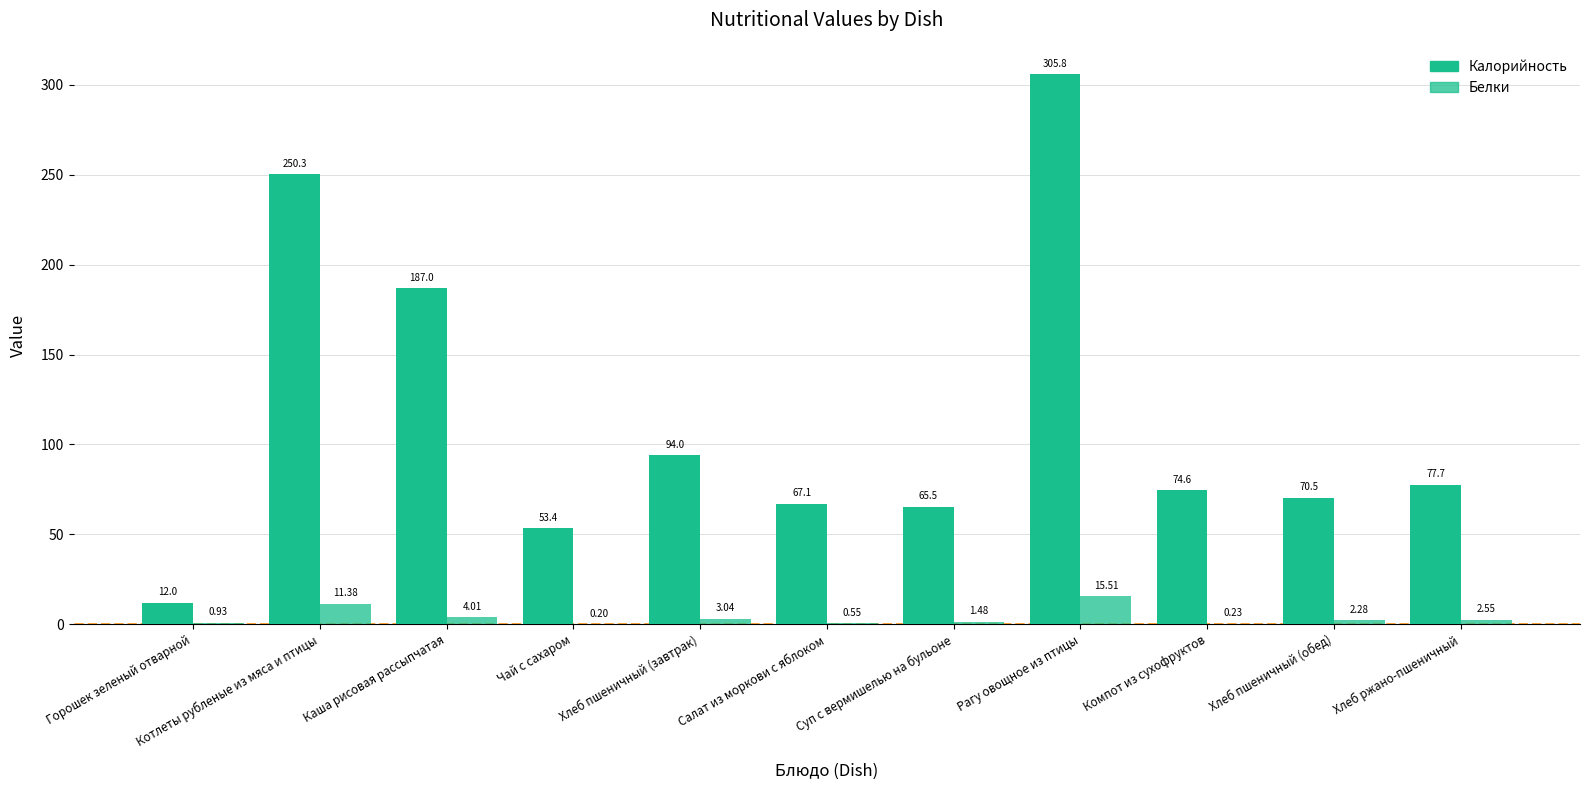

What is the value of the Калорийность bar at the 10th from the left?

70.5